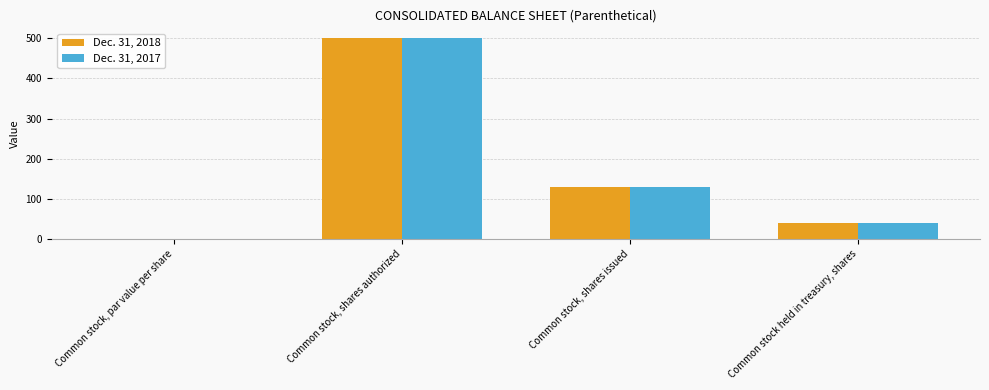

What is the maximum value for Dec. 31, 2017?

500.0